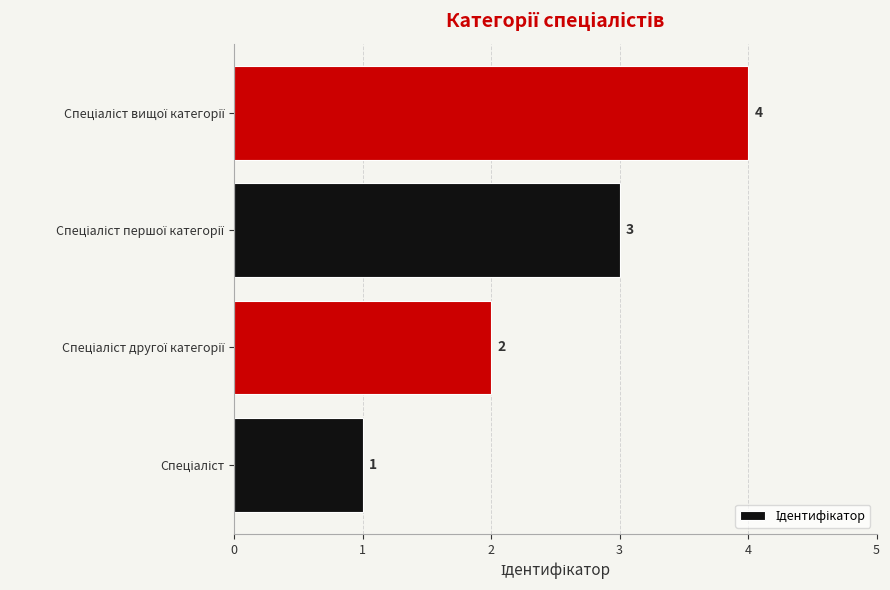

Does the chart contain any negative values?

No